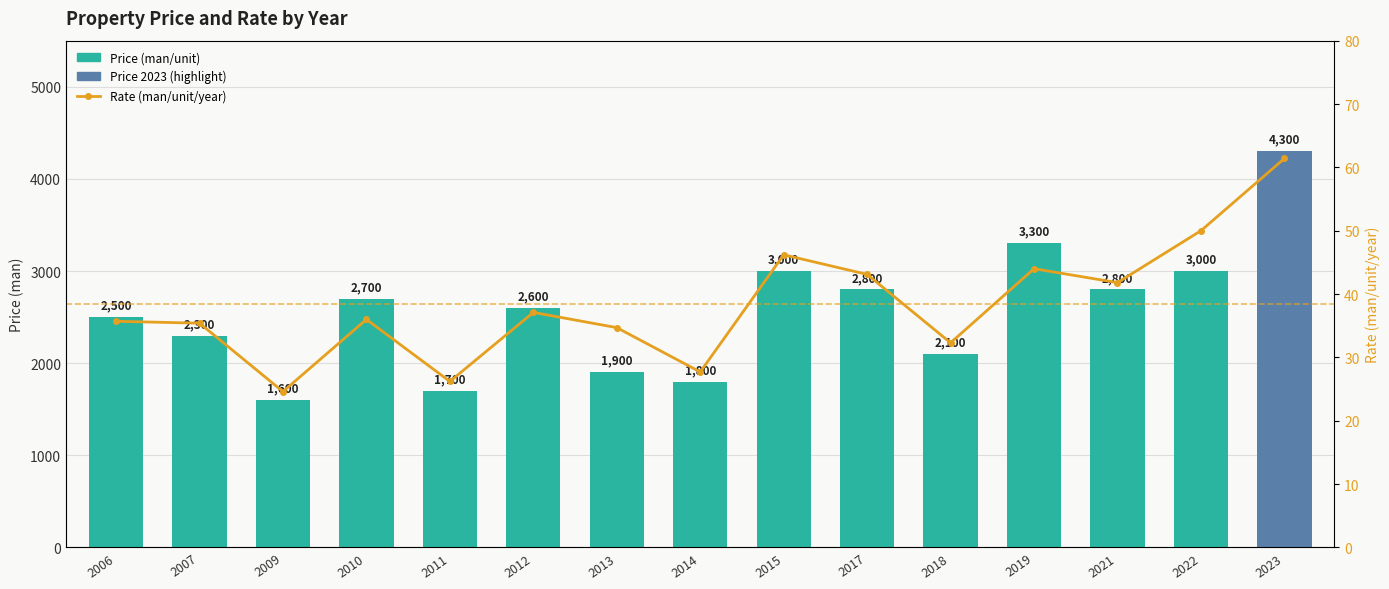

What are all the series names shown in the legend?

Price (man/unit), Rate (man/unit/year)